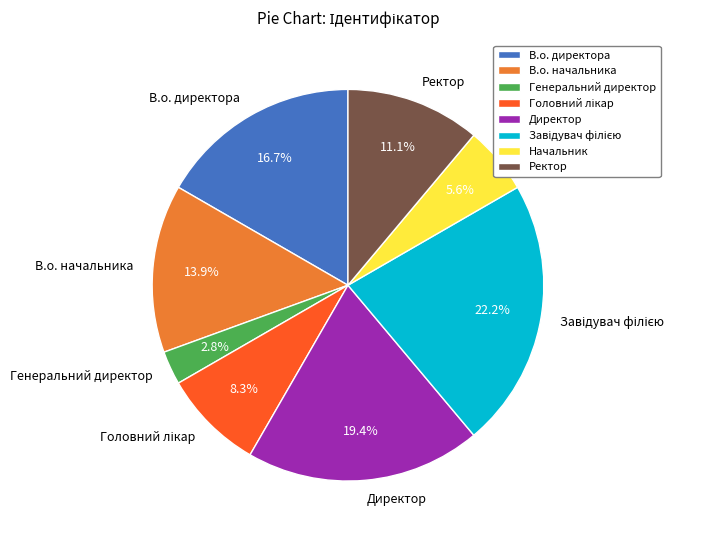

What portion of the pie excludes Директор?

80.6%